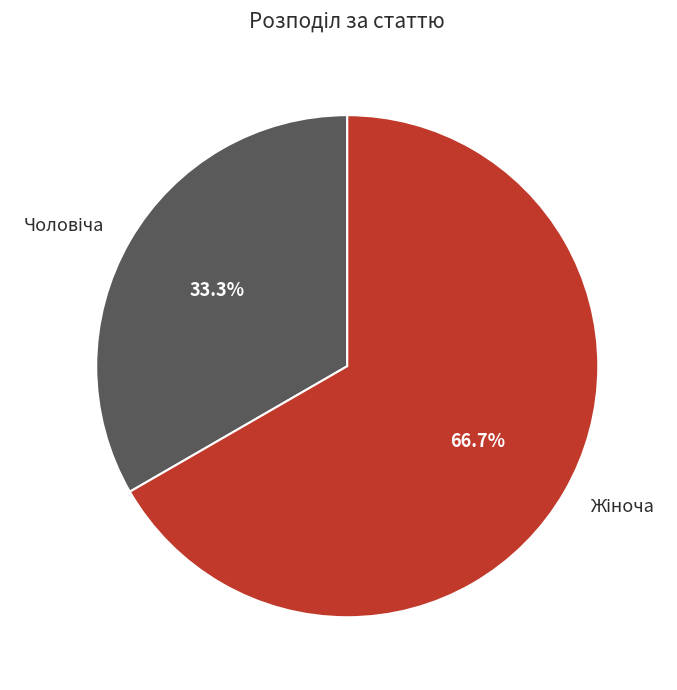

Does any single category account for the majority?

Yes